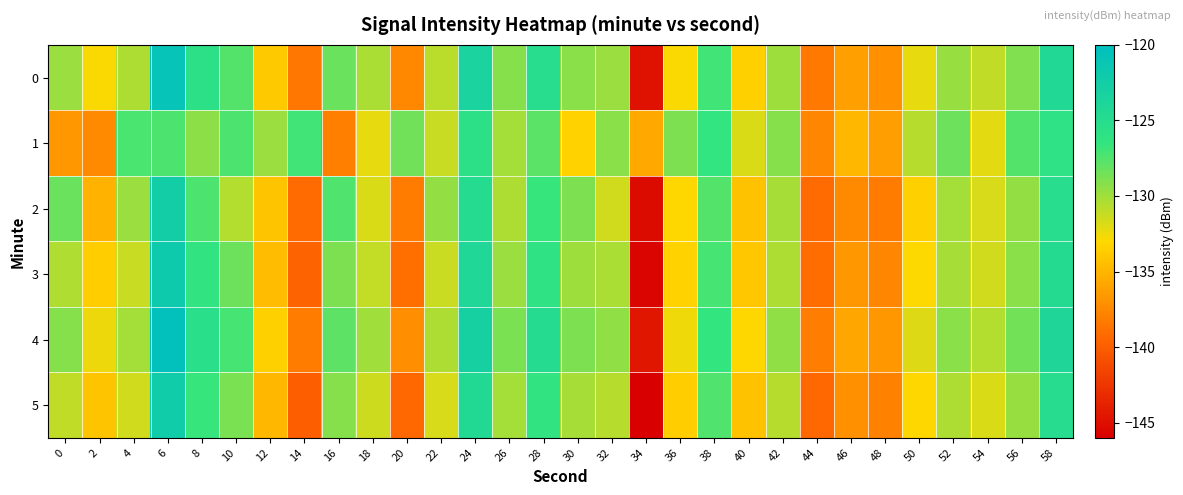

What is the spread (max minus min) of values at 36?

4.8